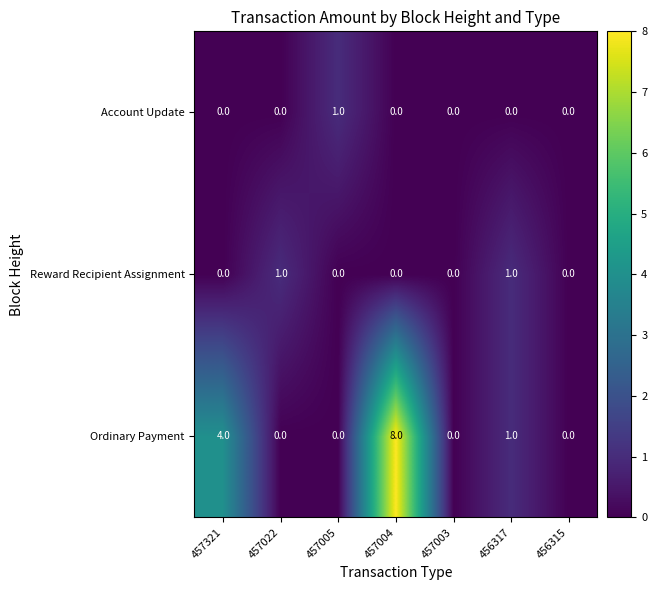

Count the number of categories in the chart.

7